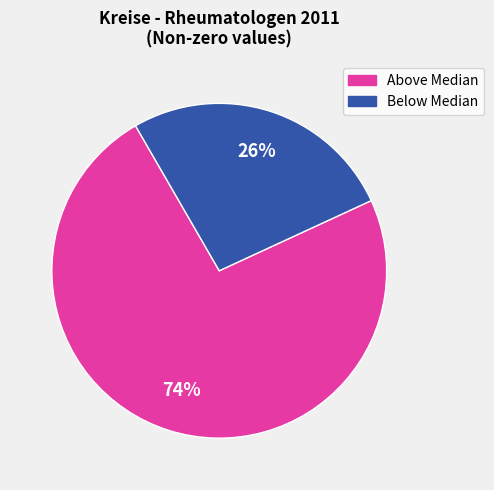

To the nearest percent, what is the average slice percentage?

50%